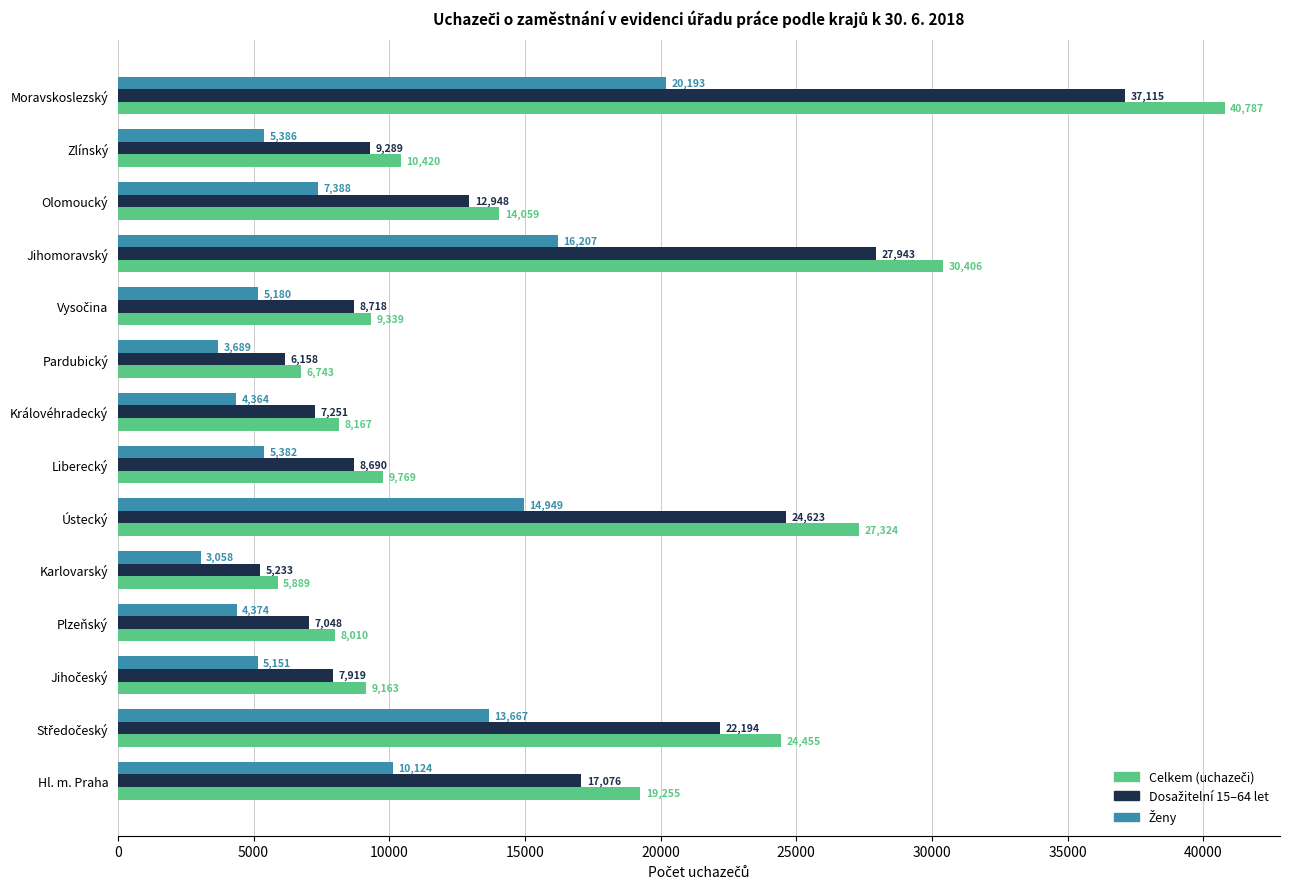

What is the spread (max minus min) of values at Karlovarský?

2831